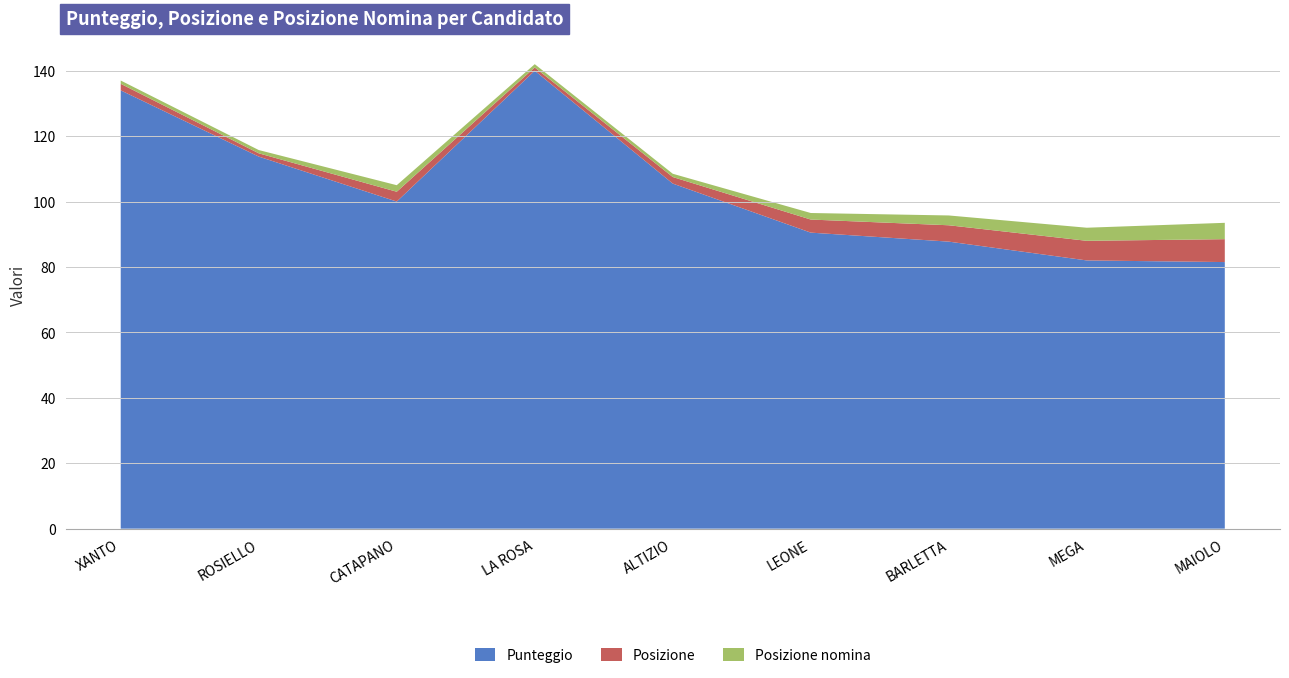

Reading left to right, what are all the values shown in this chart?

Punteggio: XANTO=134.0	ROSIELLO=113.8	CATAPANO=100.0	LA ROSA=140.0	ALTIZIO=105.5	LEONE=90.5	BARLETTA=87.8	MEGA=82.0	MAIOLO=81.5
Posizione: XANTO=2.0	ROSIELLO=1.0	CATAPANO=3.0	LA ROSA=1.0	ALTIZIO=2.0	LEONE=4.0	BARLETTA=5.0	MEGA=6.0	MAIOLO=7.0
Posizione nomina: XANTO=1.0	ROSIELLO=1.0	CATAPANO=2.0	LA ROSA=1.0	ALTIZIO=1.0	LEONE=2.0	BARLETTA=3.0	MEGA=4.0	MAIOLO=5.0